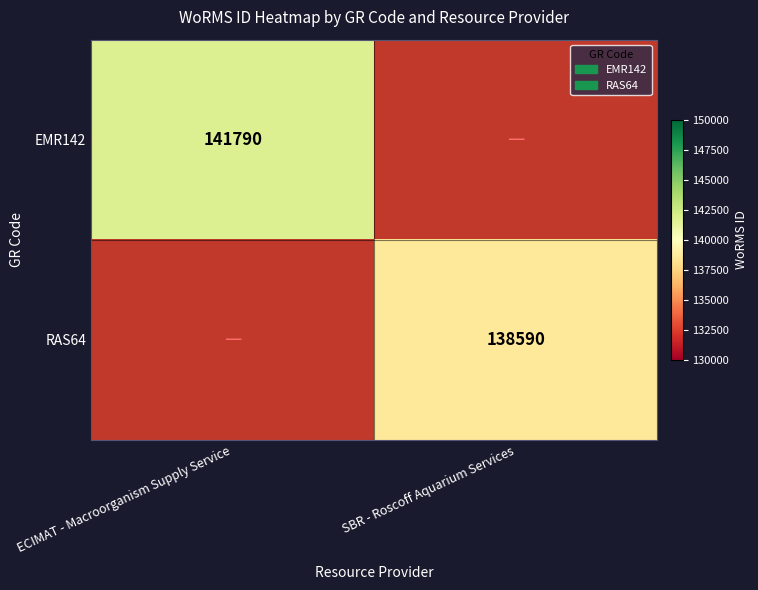

Which has a higher value, SBR - Roscoff Aquarium Services or ECIMAT - Macroorganism Supply Service?

ECIMAT - Macroorganism Supply Service